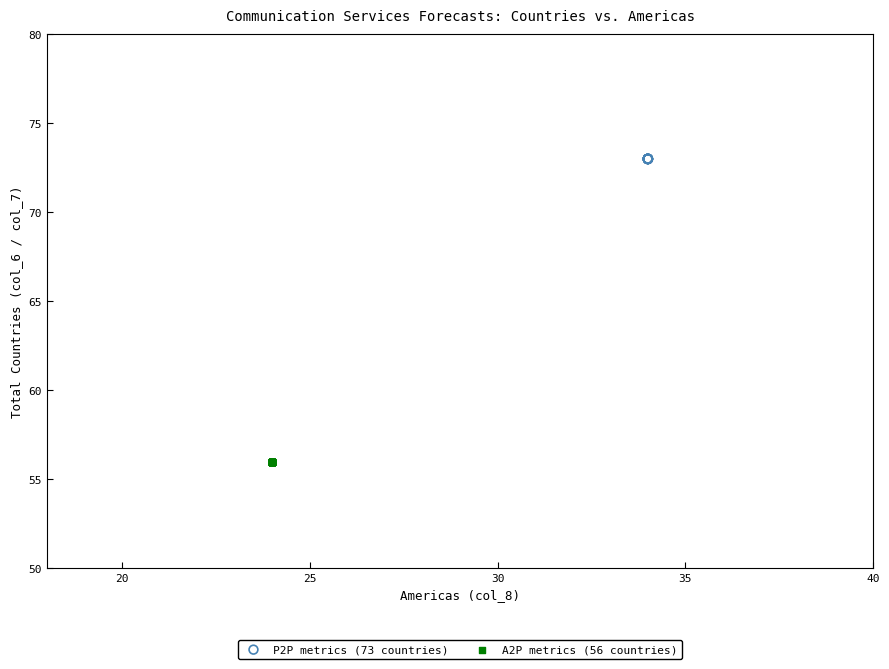

Which series reaches the maximum Y coordinate?

P2P metrics (73 countries)